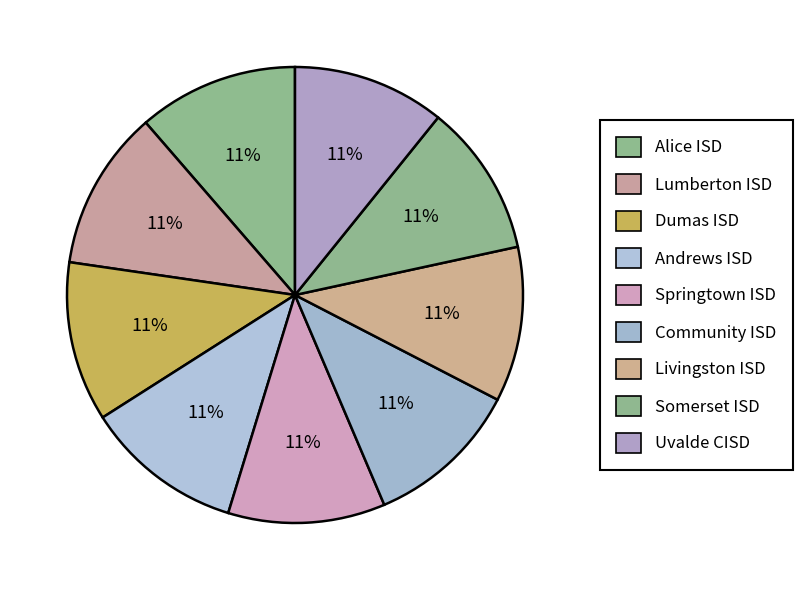

Does any single category account for the majority?

No